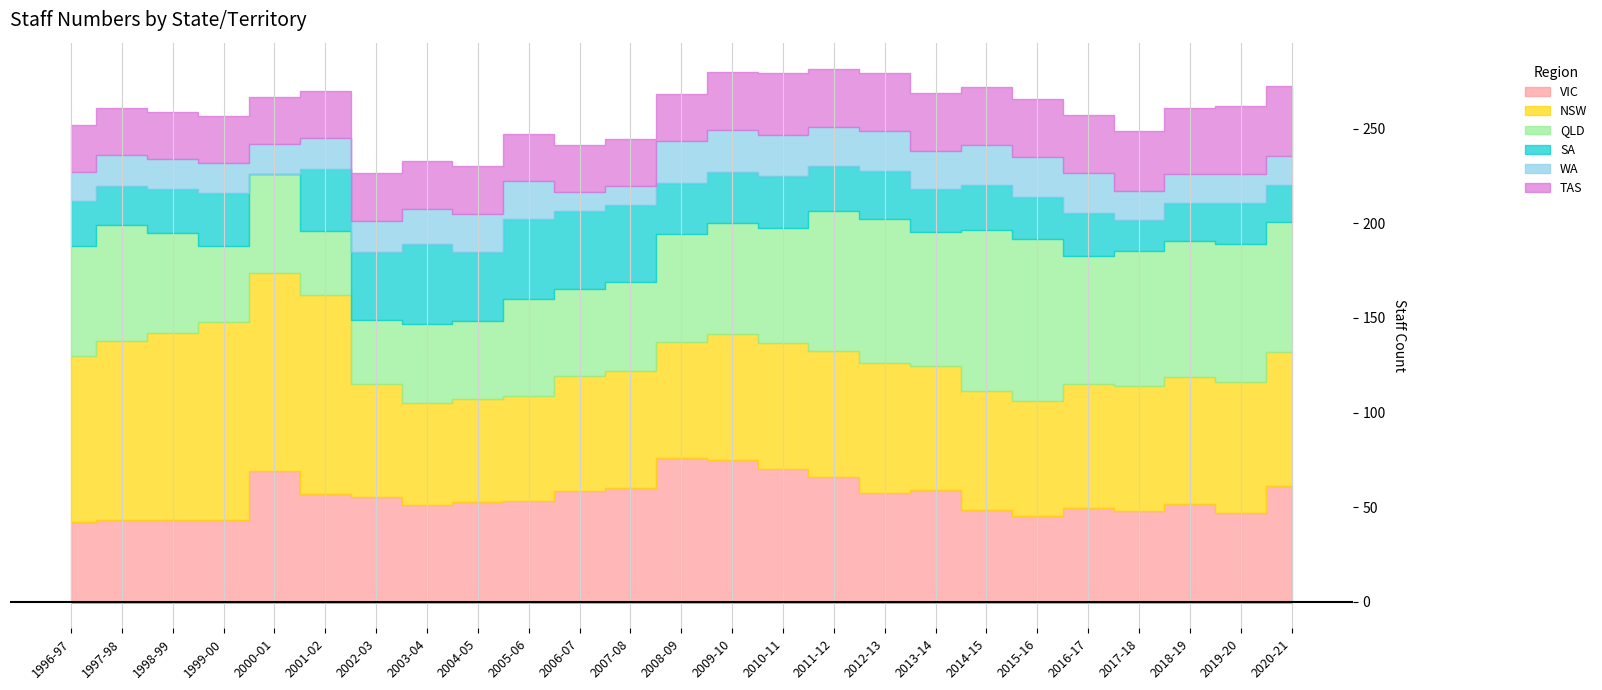

What is the label of the 18th point from the right?

2003-04